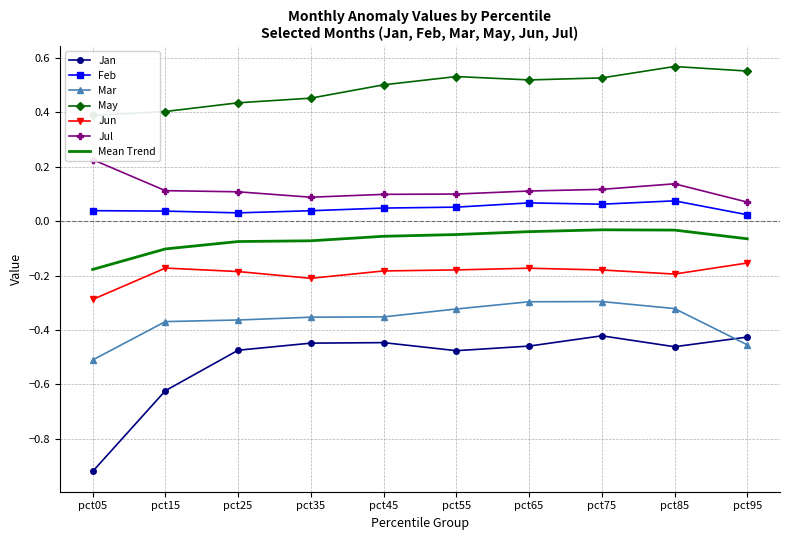

At how many categories does at least one series exceed 0?

10